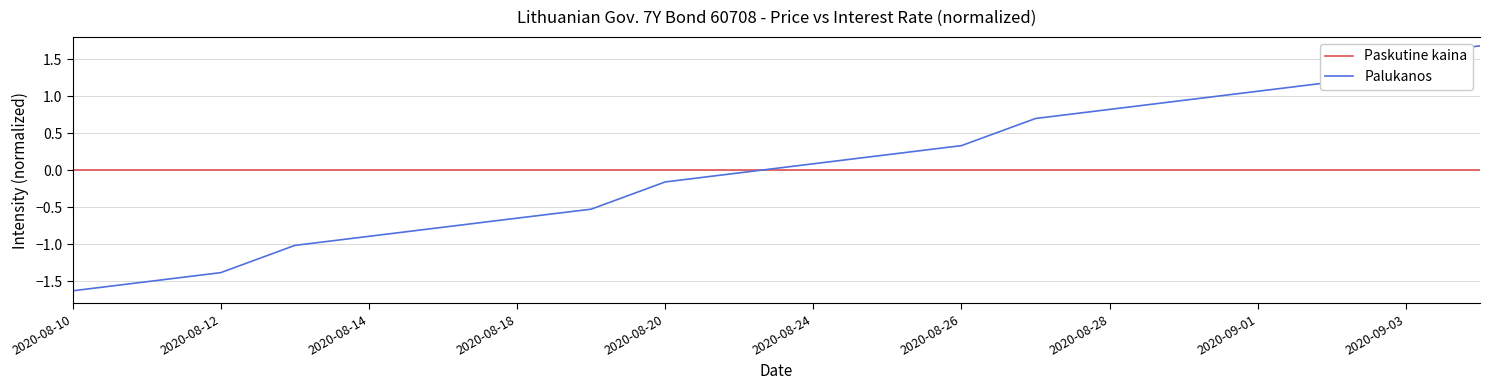

Which series ends up on top after the final intersection of Paskutine kaina and Palukanos?

Palukanos